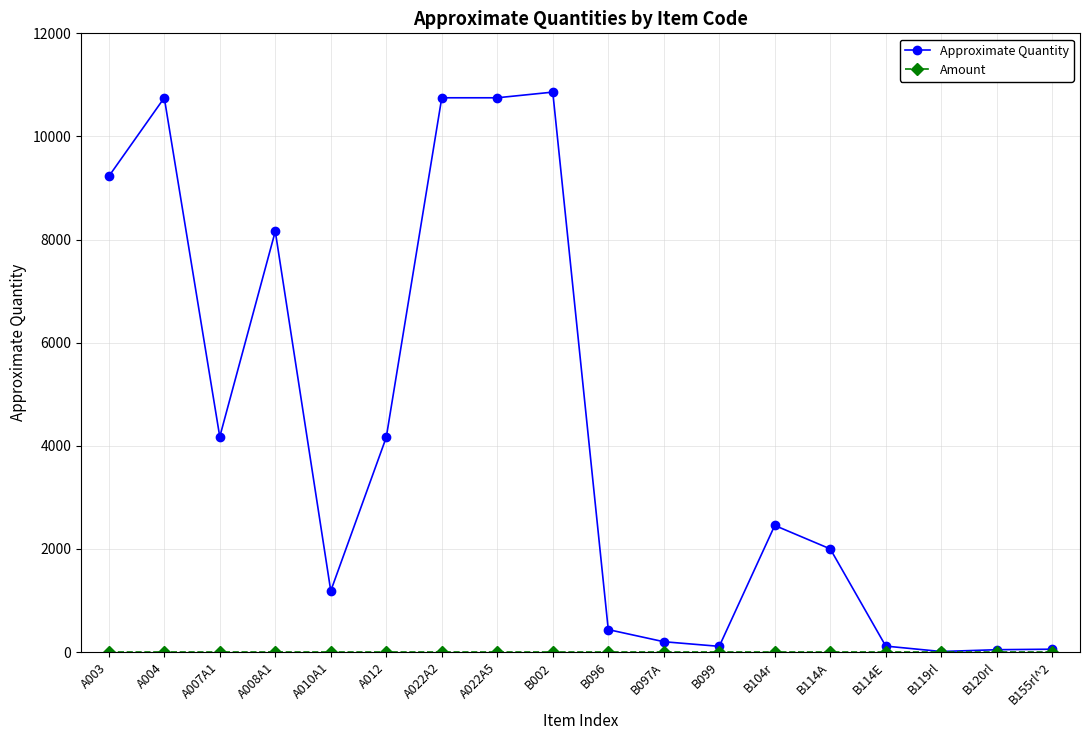

Is this an area chart (filled region under the line)?

No